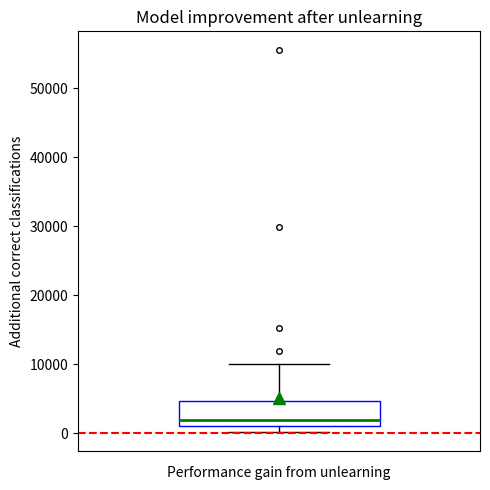

Read this box plot against the y-axis: the position of the median line, the range covered by the box, and the ends of both whiskers. The values are not printed on the chart, so give them approximately, as read against the axis.

median 2000, box 1000 to 5000, whiskers 0 to 10000